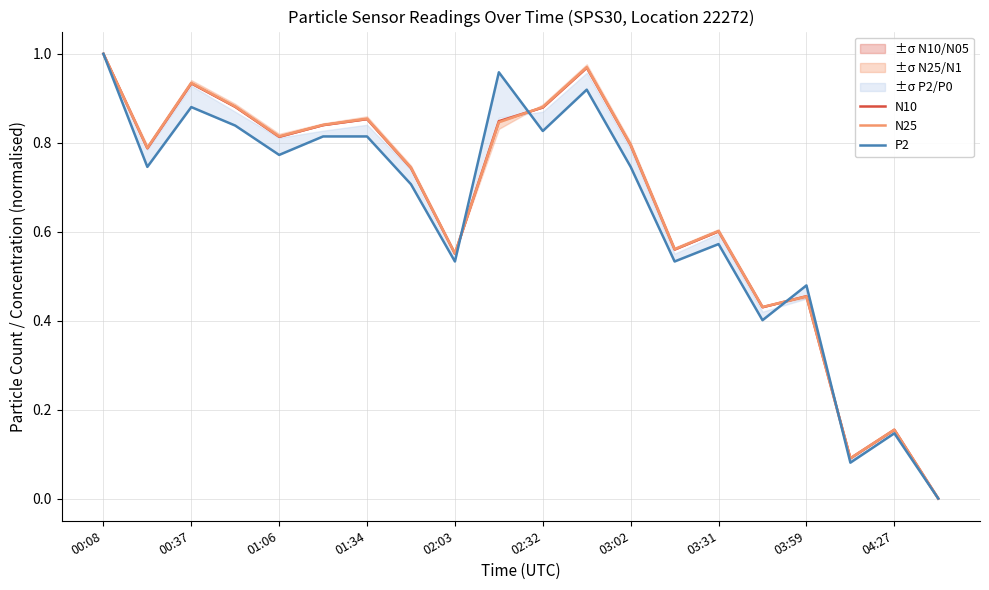

Which series has the largest range (max minus min)?

N10